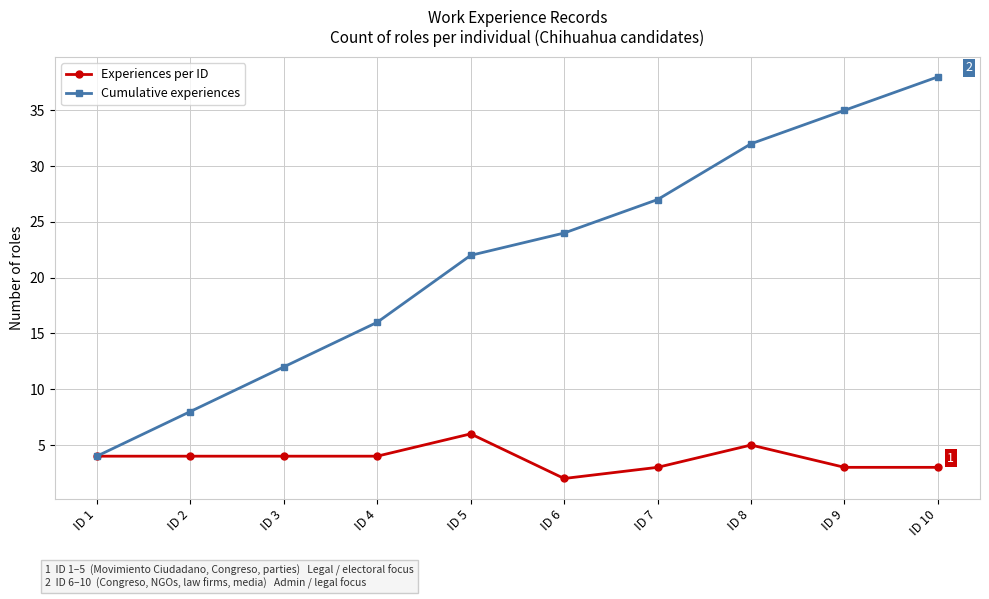

True or false: Experiences per ID has more than 0 points higher than both neighbors.

True